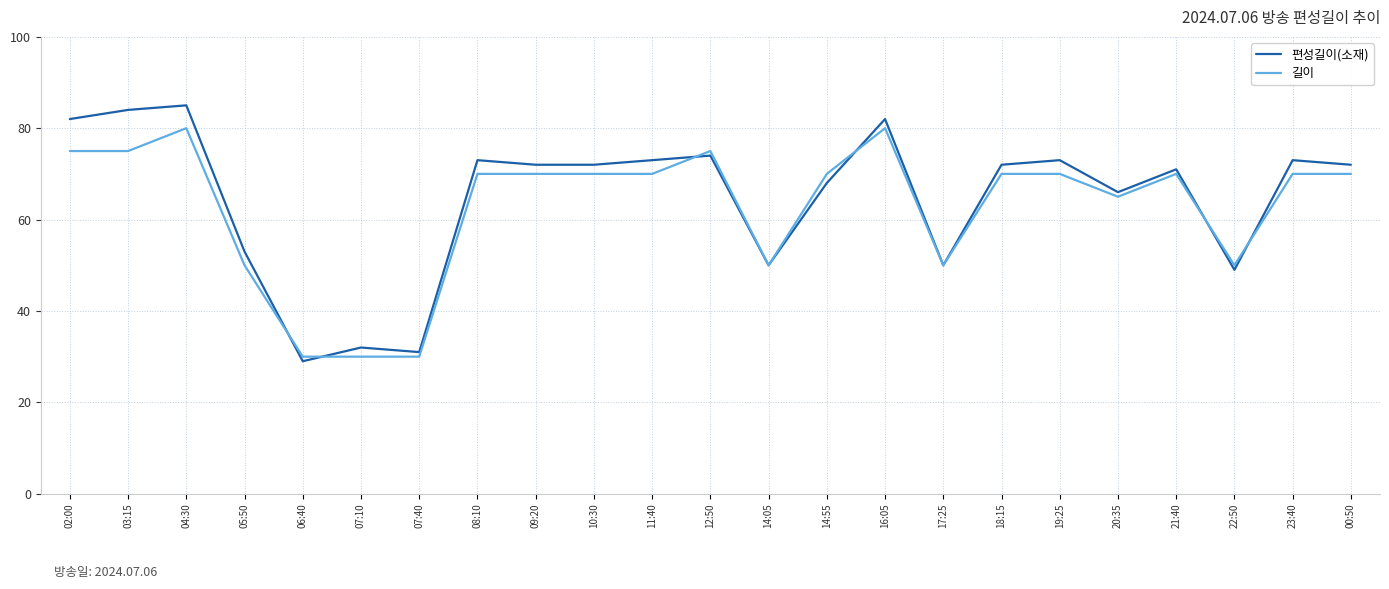

What value does the 길이 series have at 09:20?

70